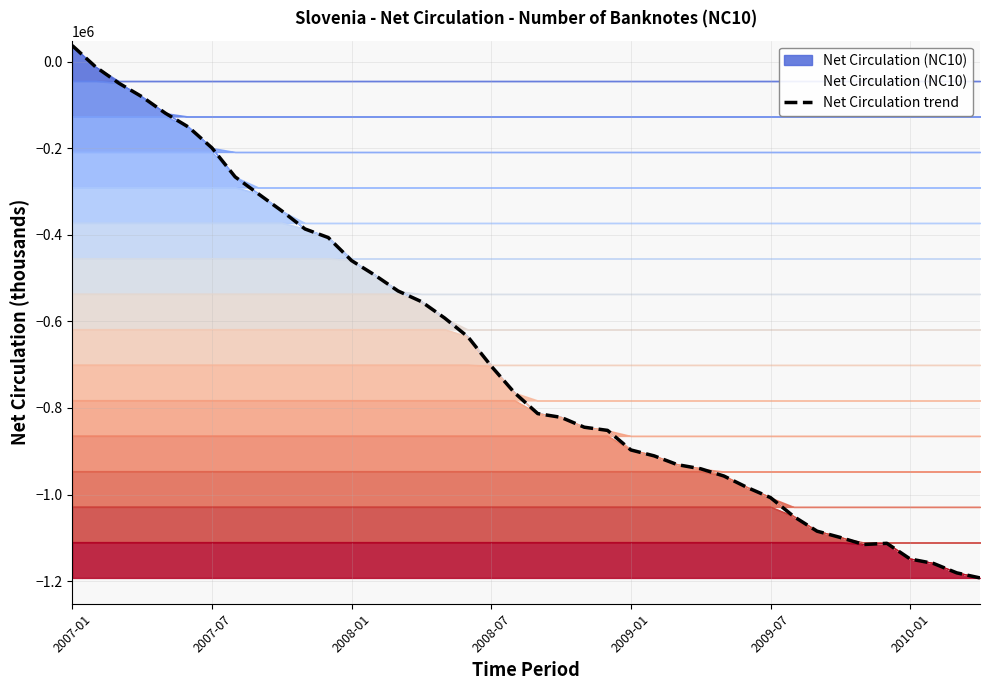

At which category does the chart reach its minimum across all series?

39